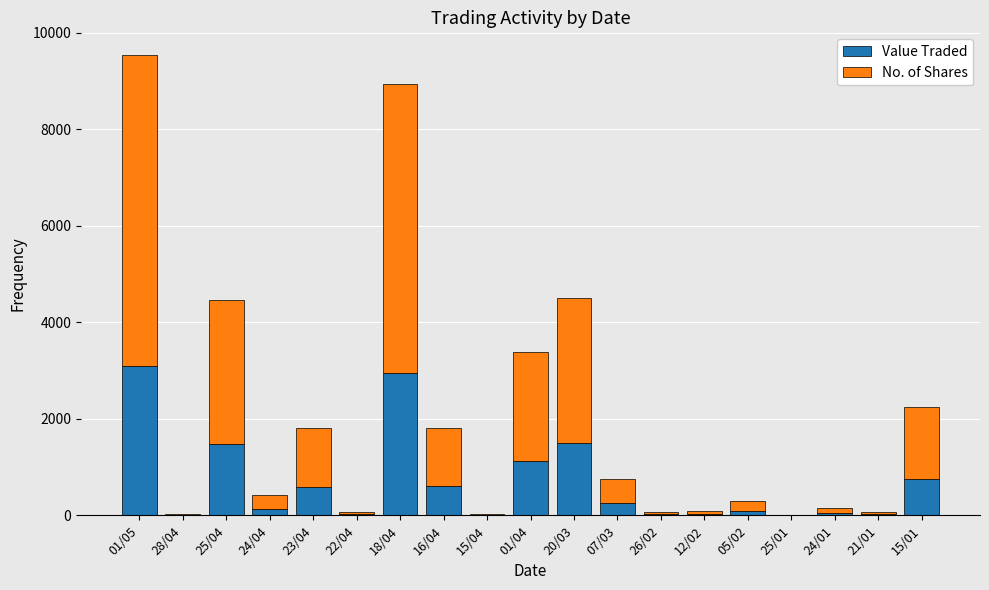

At which category is the sum across all series the highest?

01/05